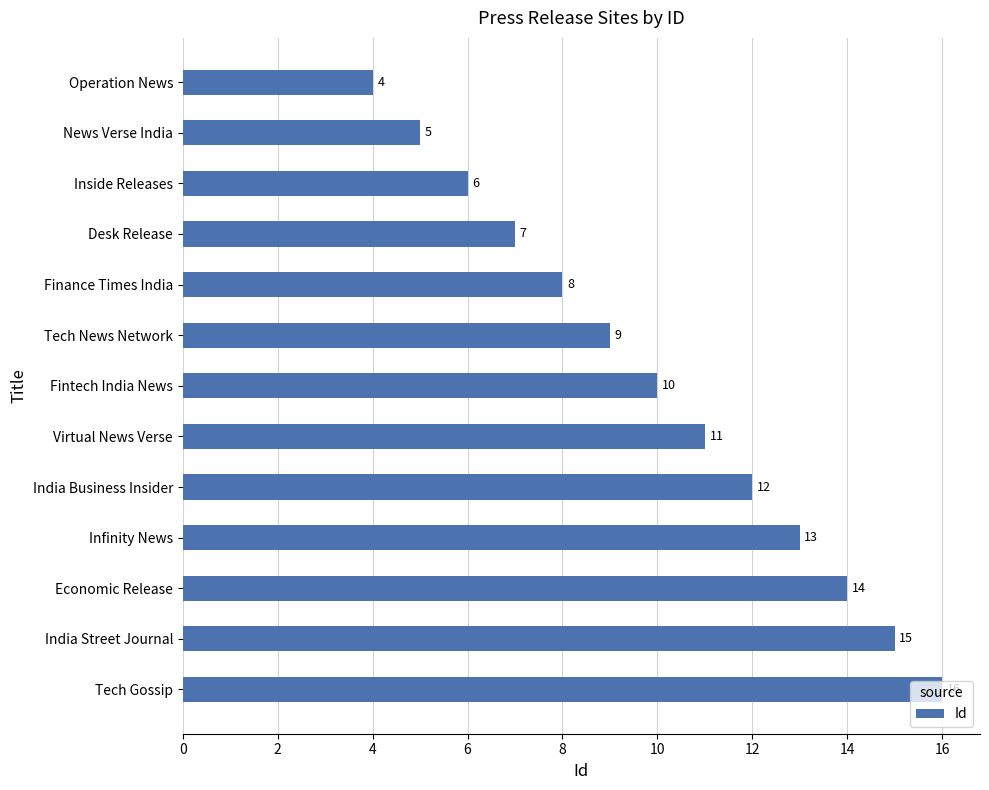

Where is the data nearest to the value 10?

Fintech India News